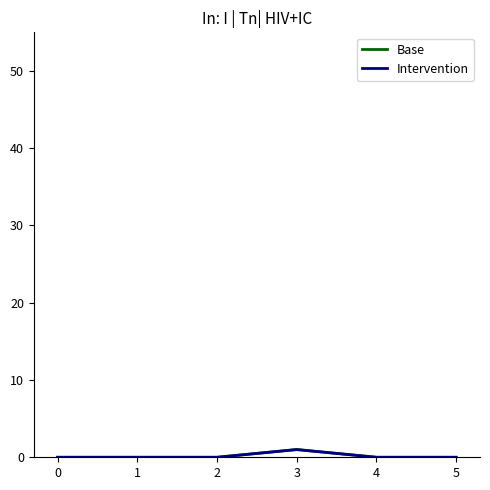

Does the chart display data point markers on the line(s)?

No